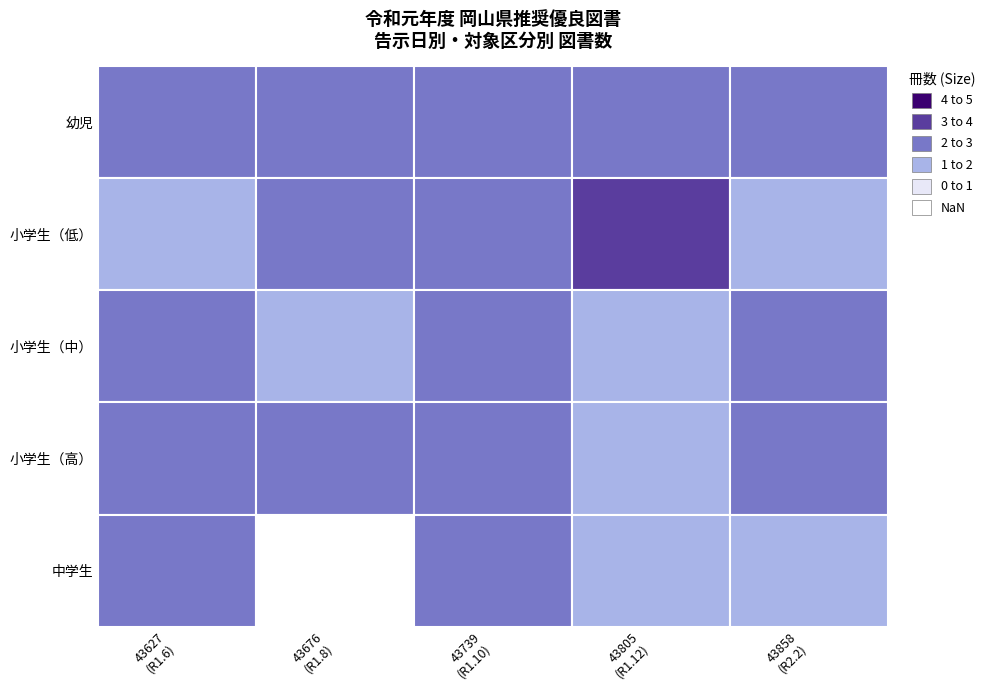

How many categories are shown in the chart?

5